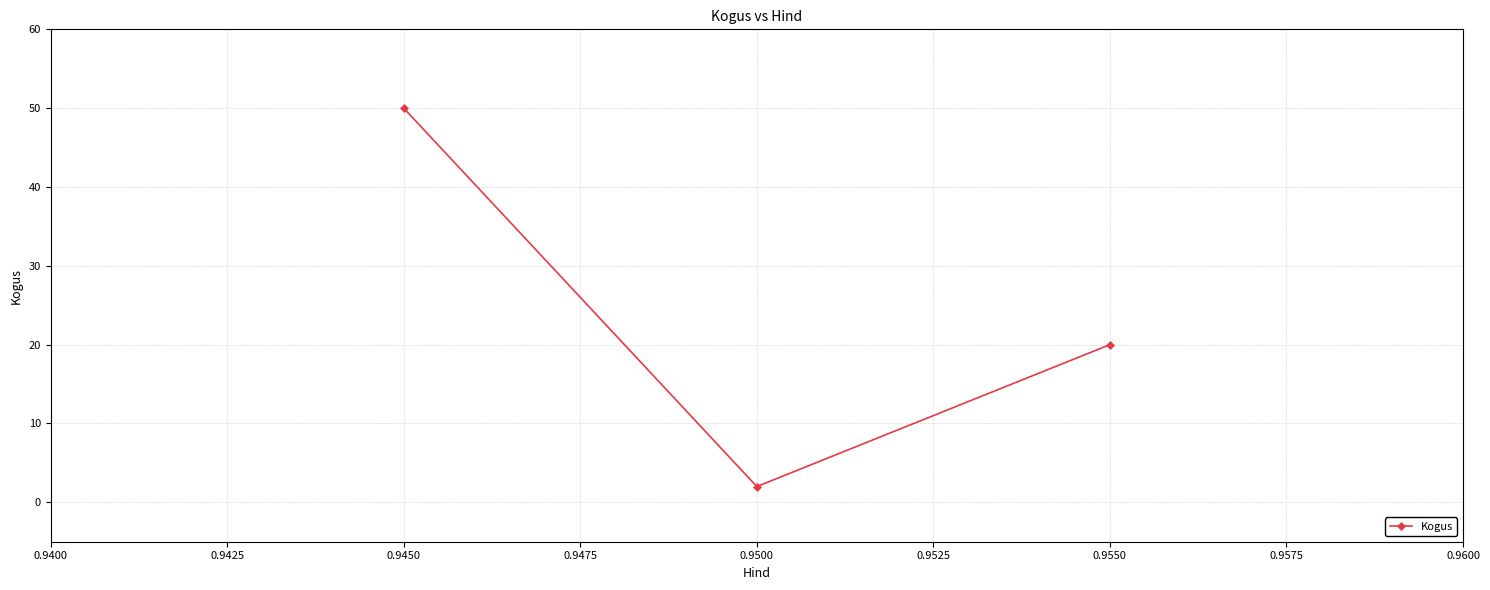

Reading right to left, extract all data points from this chart.

20	2	50